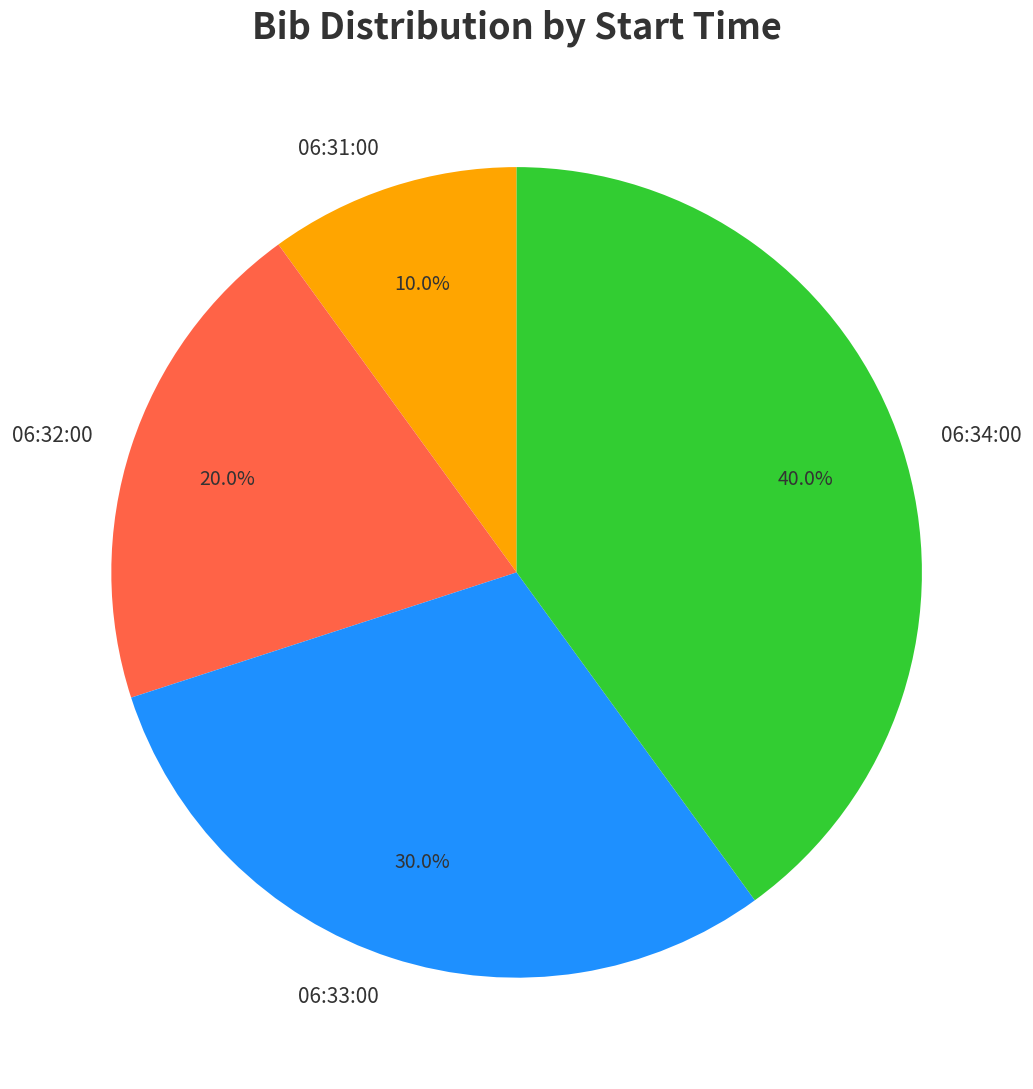

Is it true that 06:34:00 is 40% of the pie?

True